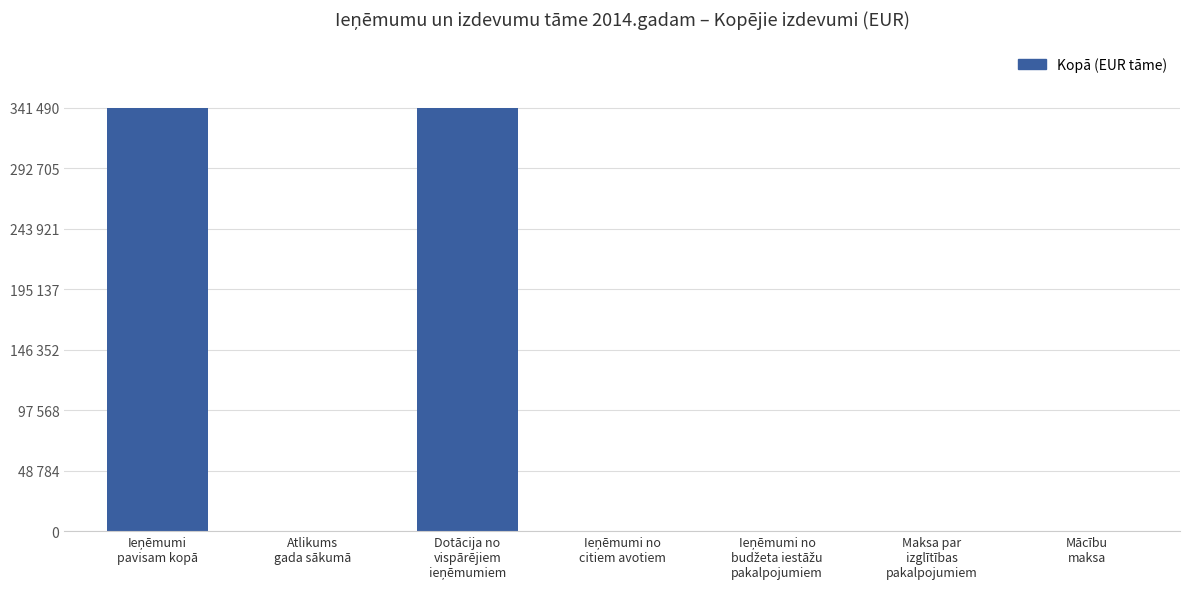

Are the bars horizontal?

No